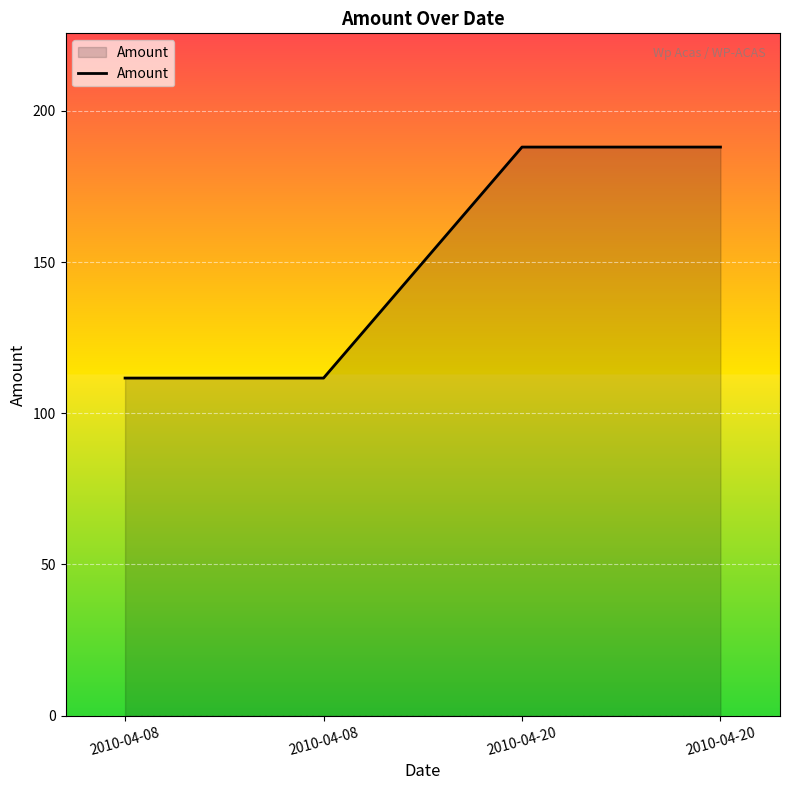

What is the ratio of the value at 2010-04-08 to the value at 2010-04-20?

0.6